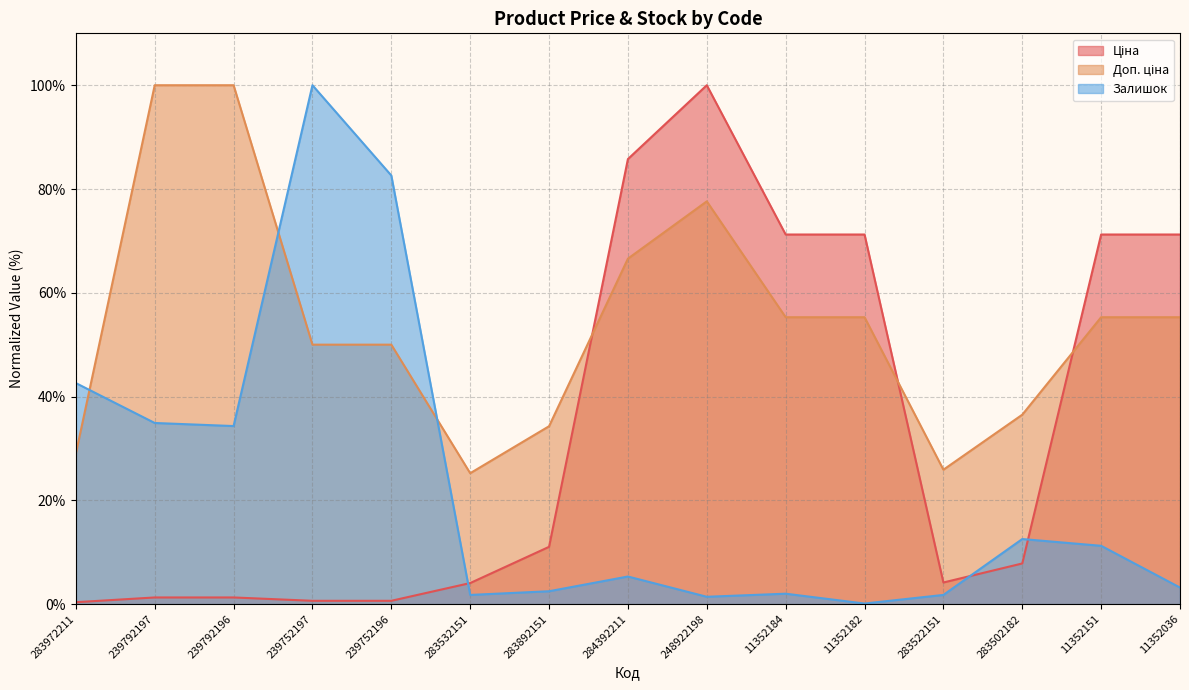

What is the average value of the Ціна series?

33.5